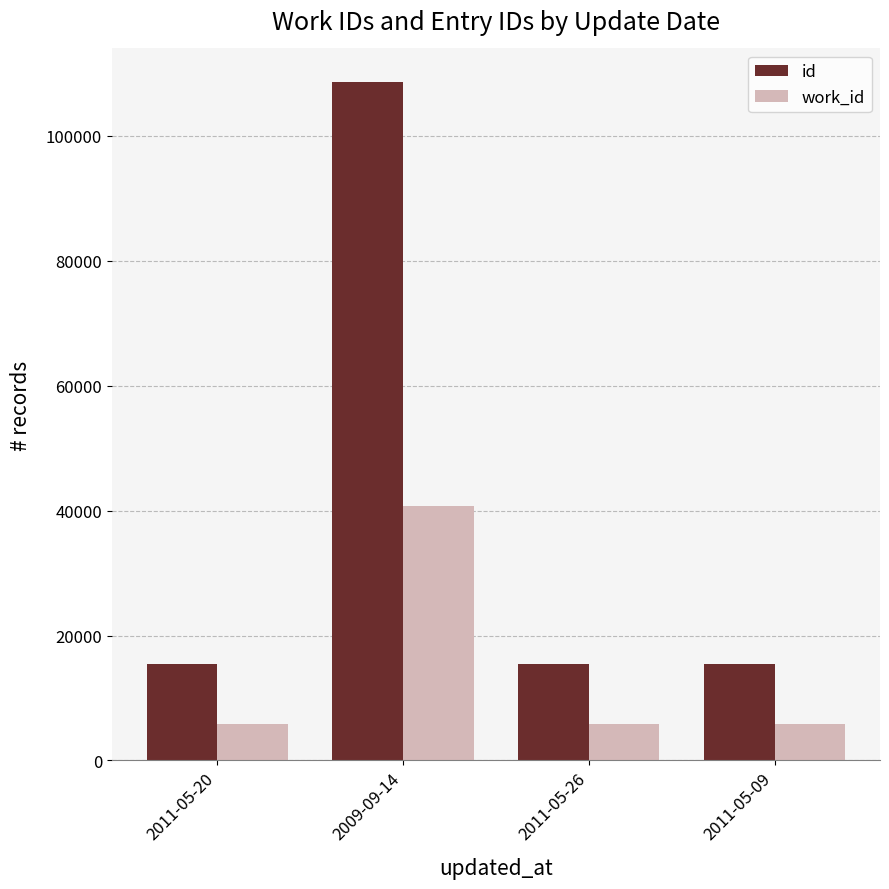

Rank the series at 2011-05-20 from lowest to highest value.

work_id, id